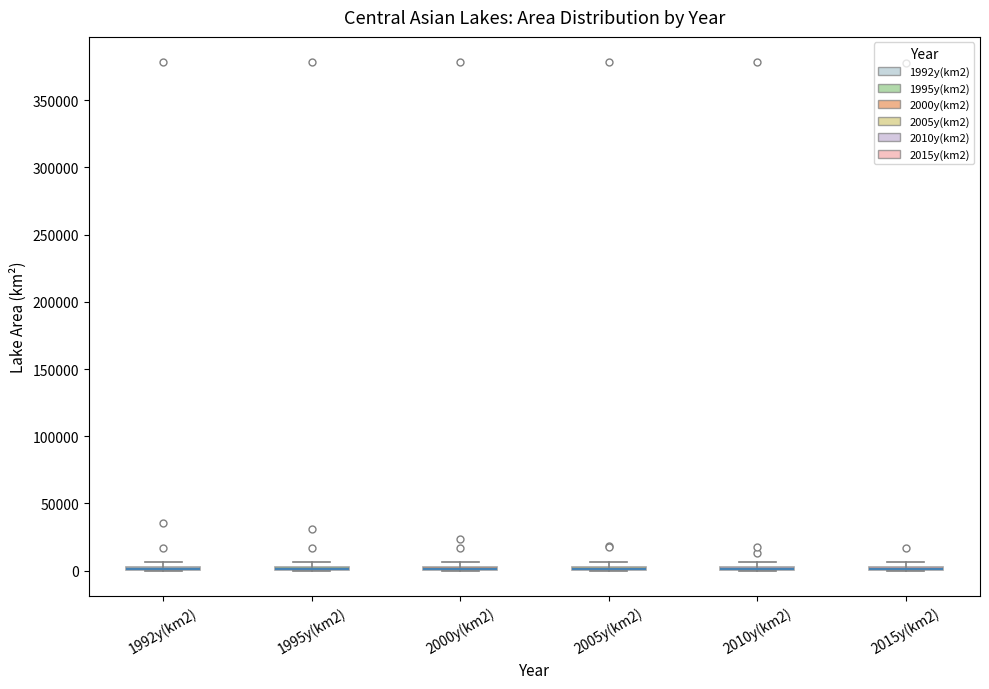

Where is the lower edge of the box for 1995y(km2) on the y-axis? The values are not printed on the chart, so give them approximately, as read against the axis.

0